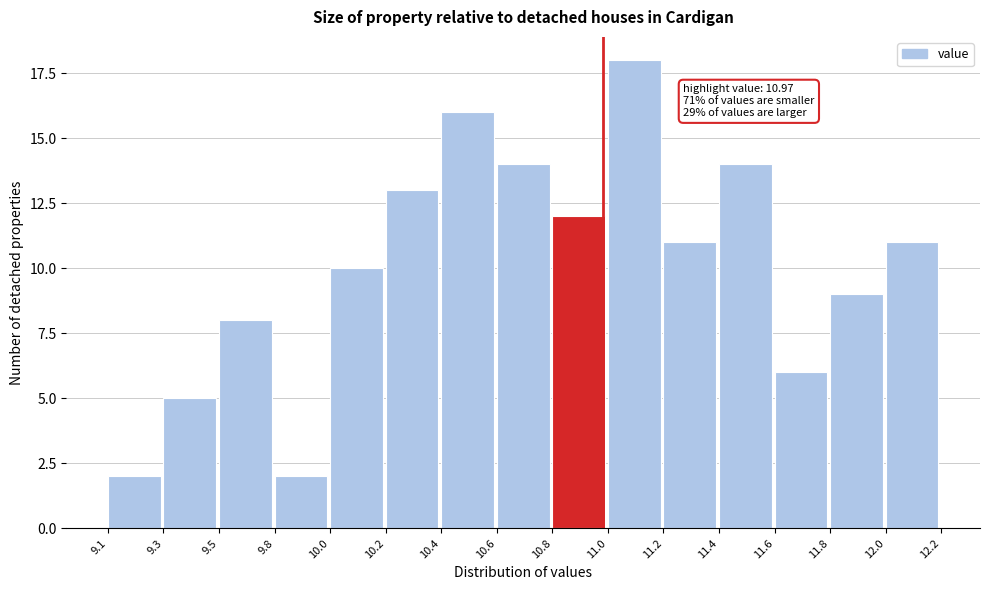

Reading left to right, extract all data points from this chart.

9.1=2	9.3=5	9.5=8	9.8=2	10.0=10	10.2=13	10.4=16	10.6=14	10.8=12	11.0=18	11.2=11	11.4=14	11.6=6	11.8=9	12.0=11